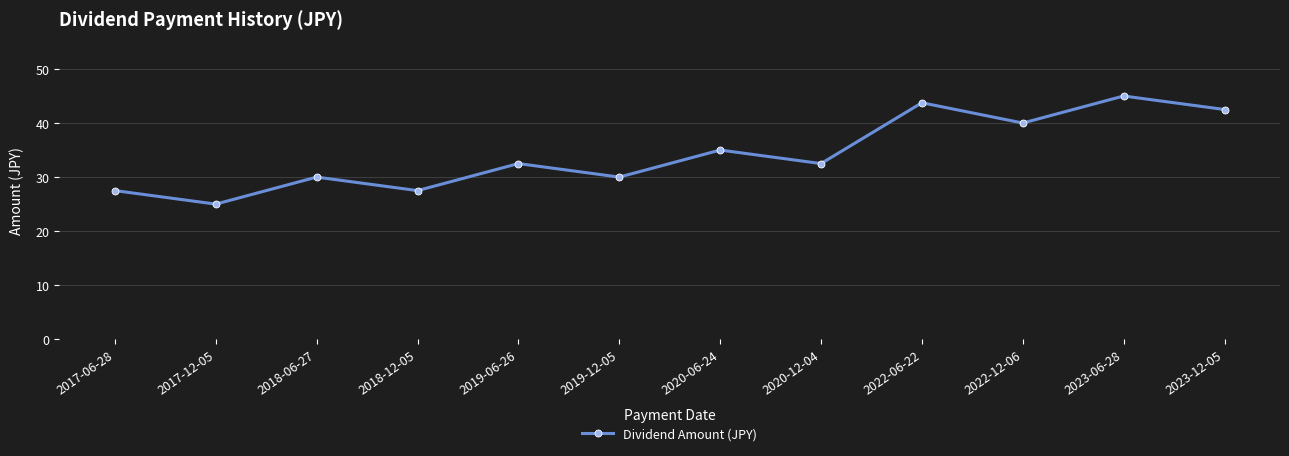

The chart shows a value of 42.5 at 2023-12-05. True or false?

True